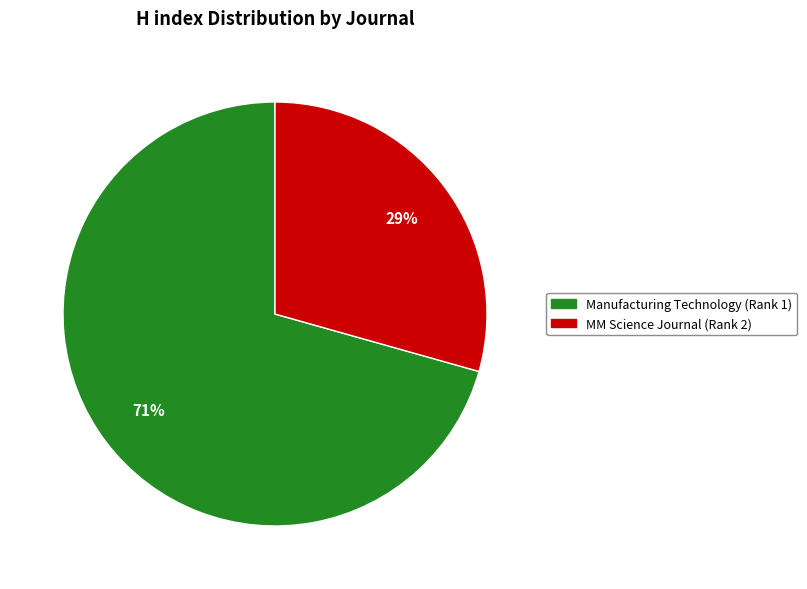

To the nearest percent, what is the average slice percentage?

50%